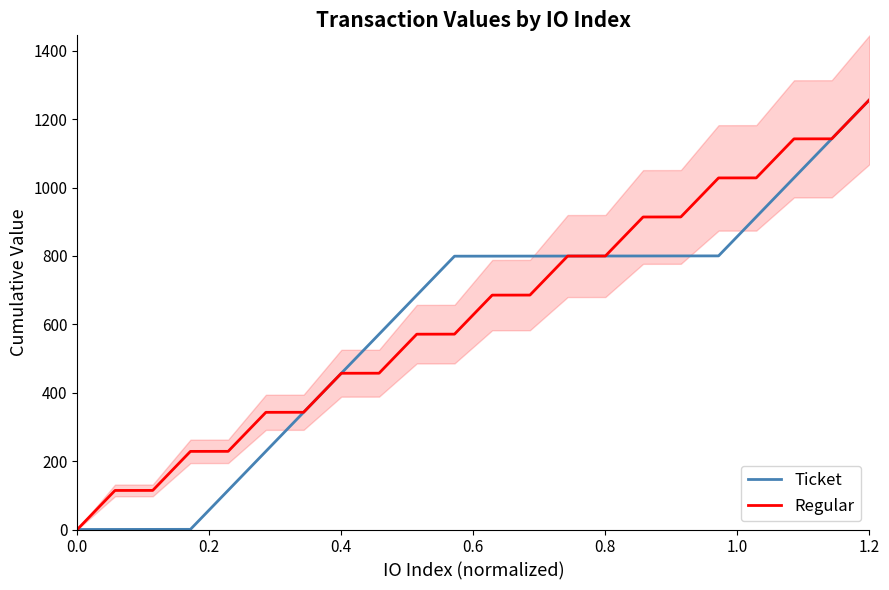

What is the maximum value for Ticket?

1256.5